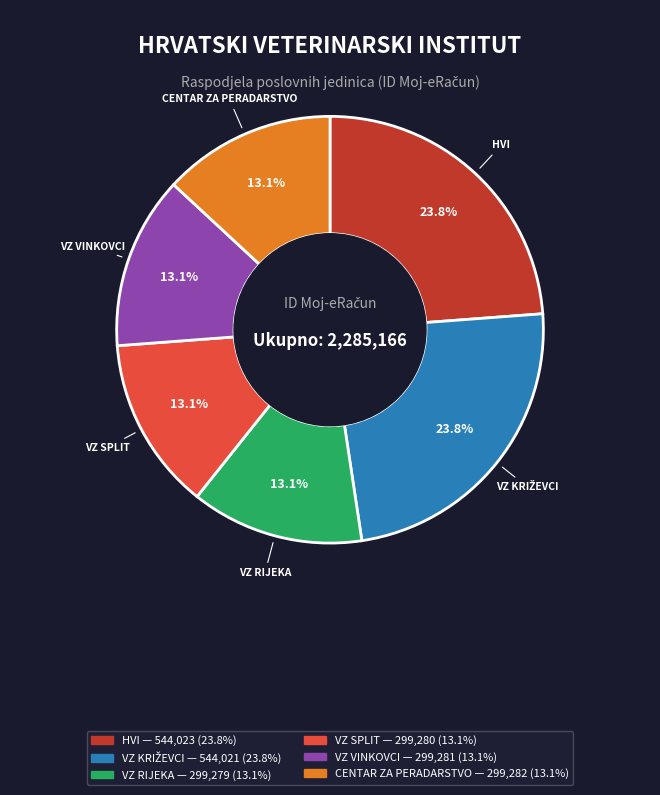

Is there a majority slice in this chart?

No